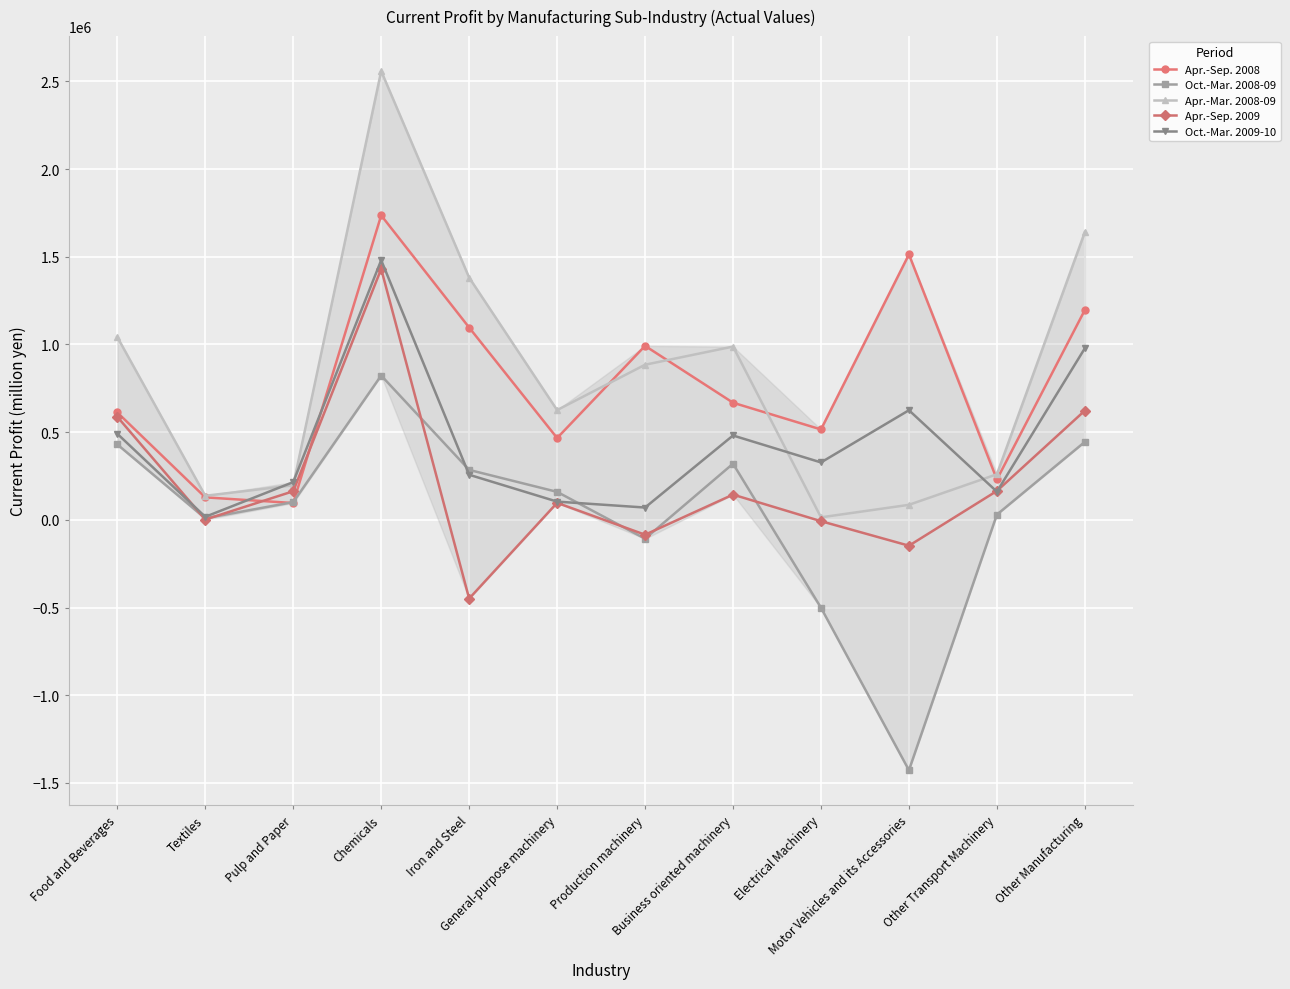

Count the number of categories in the chart.

12